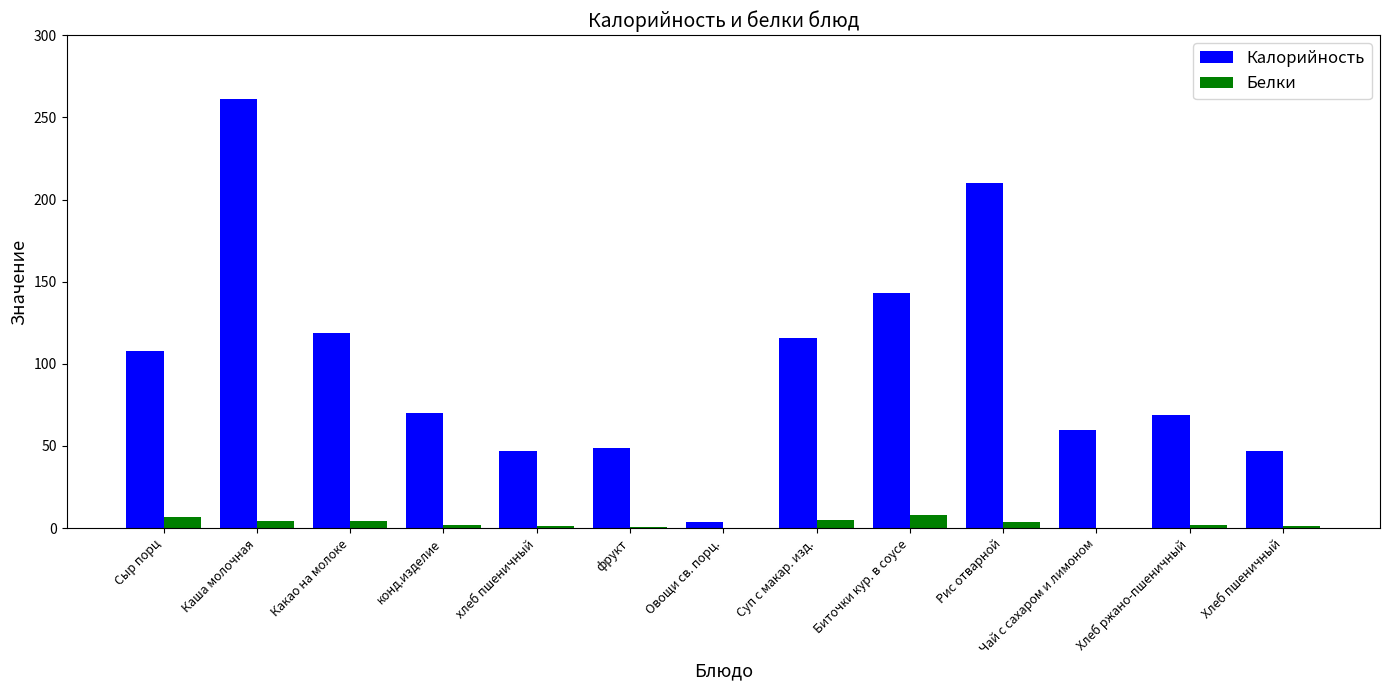

What is the highest value of the Белки series?

8.0